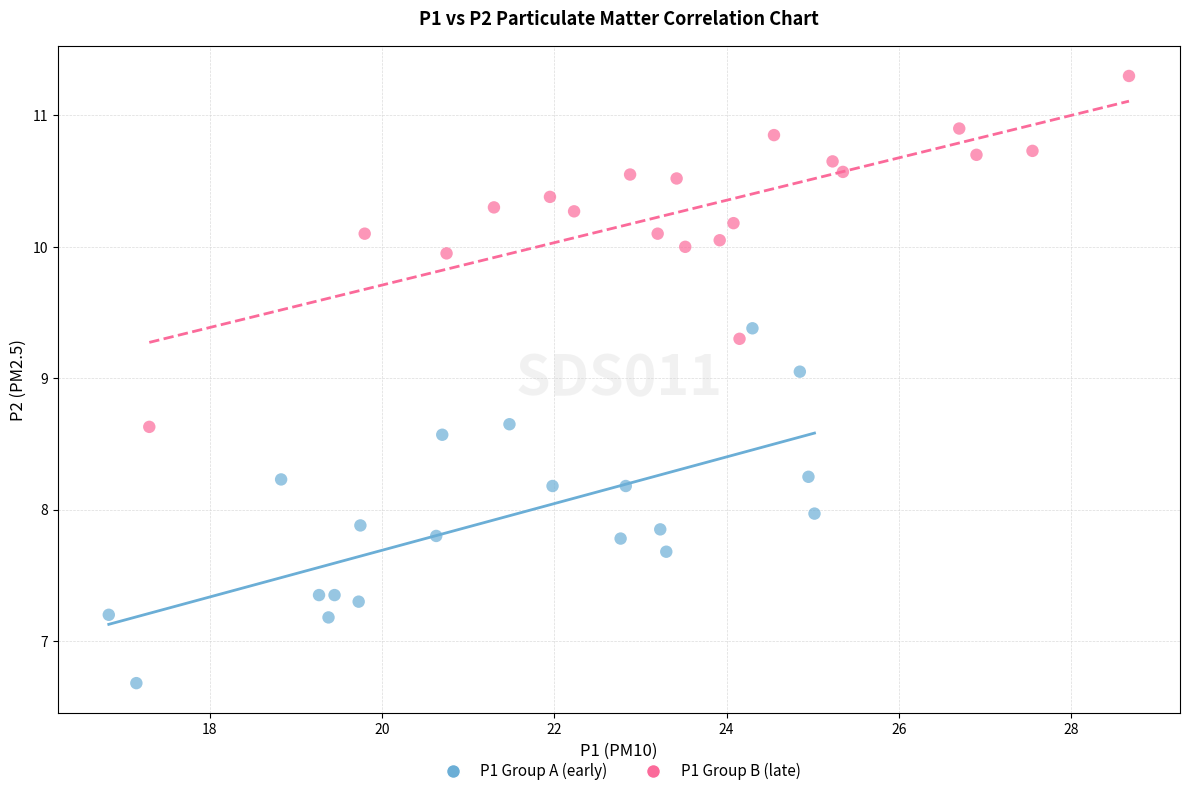

Which series contains the lowest Y value?

P1 Group A (early)